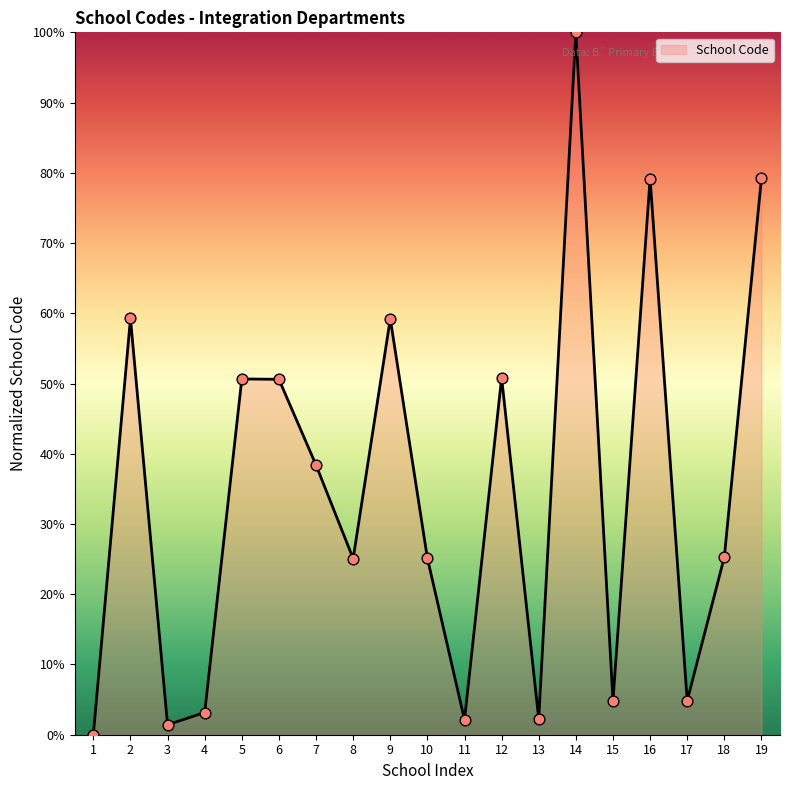

What is the change in value from 11 to 18?

+23.2